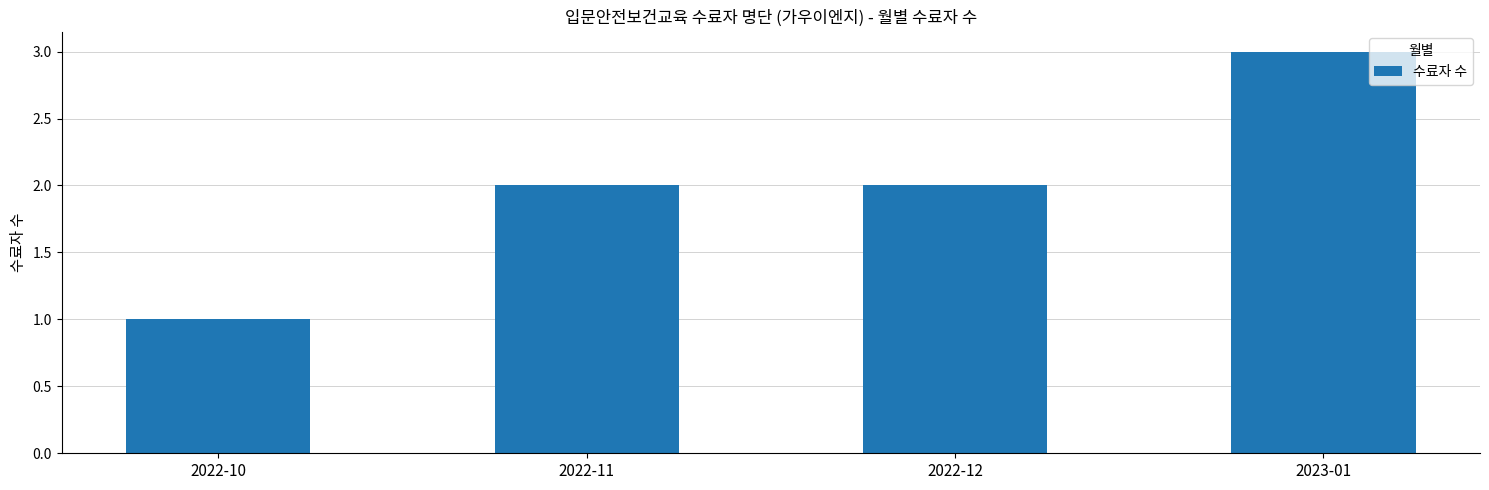

How many values are between 2 and 3?

3